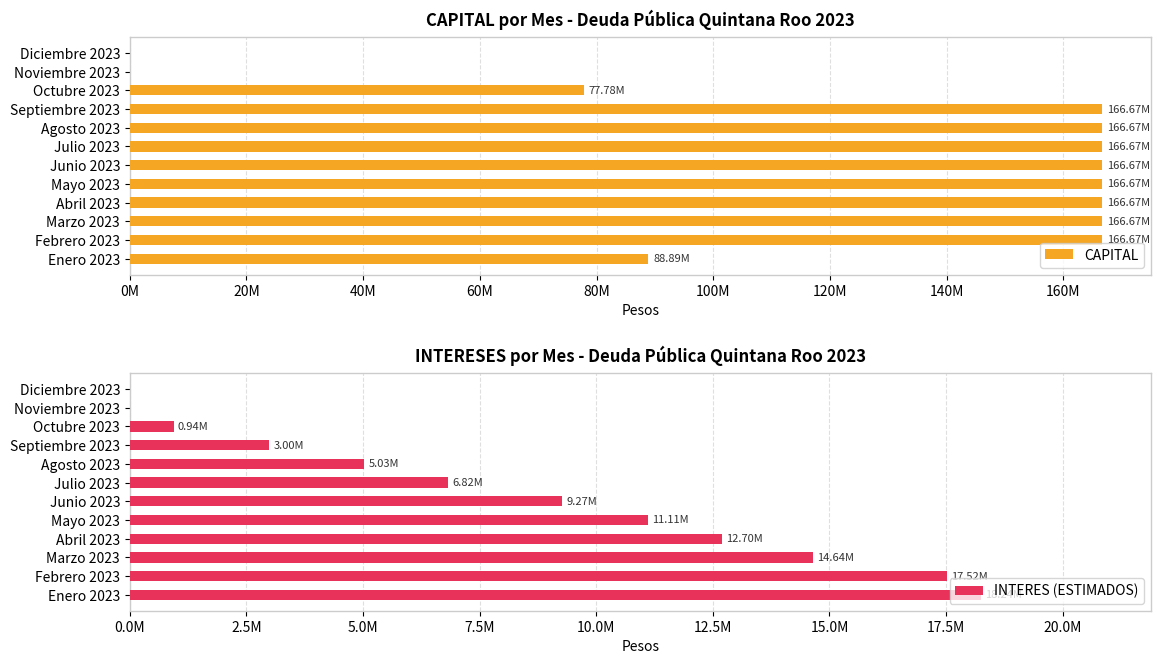

Which has a higher value, Abril 2023 or Marzo 2023?

Abril 2023